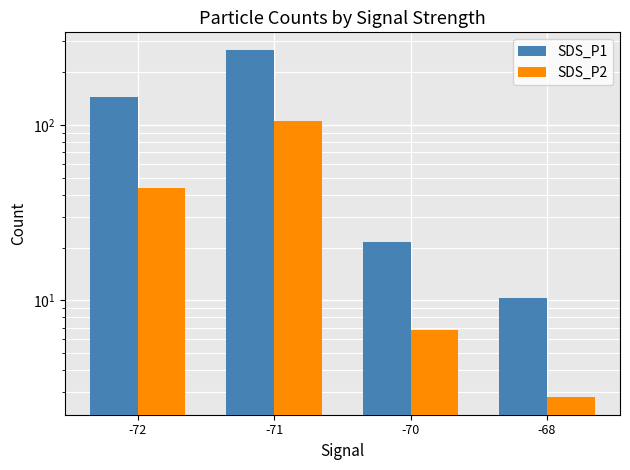

Is the value of SDS_P1 at -71 greater than the value of SDS_P2 at -71?

Yes